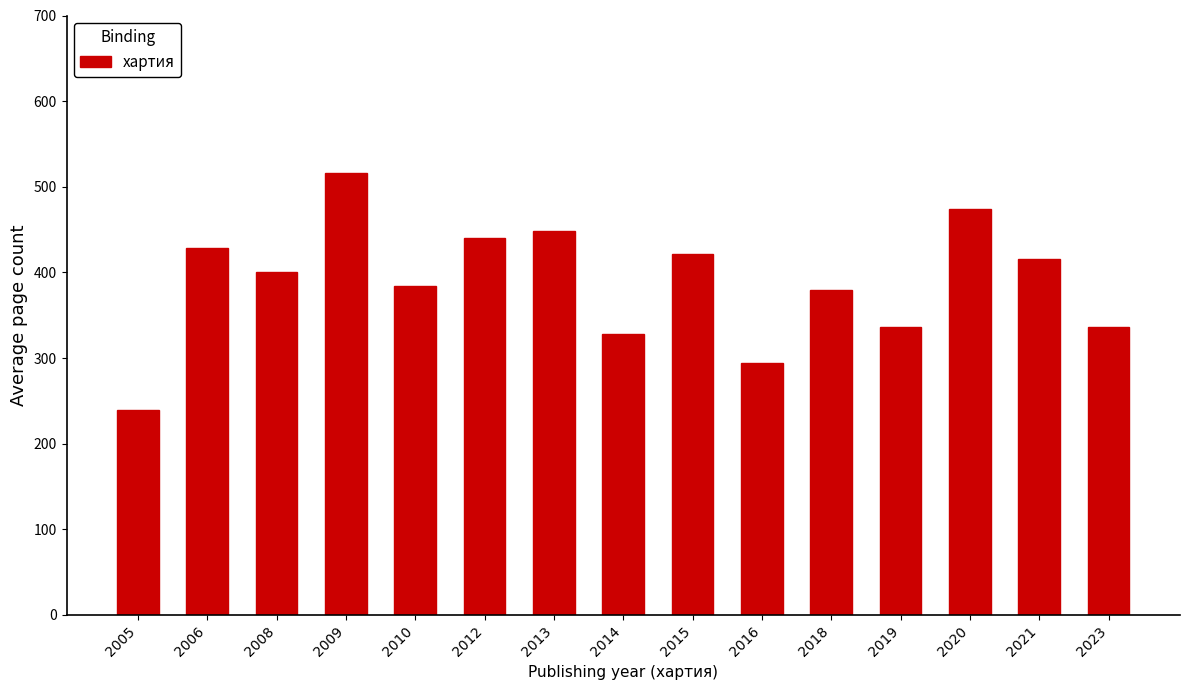

What is the difference between the maximum and minimum values?

277.0